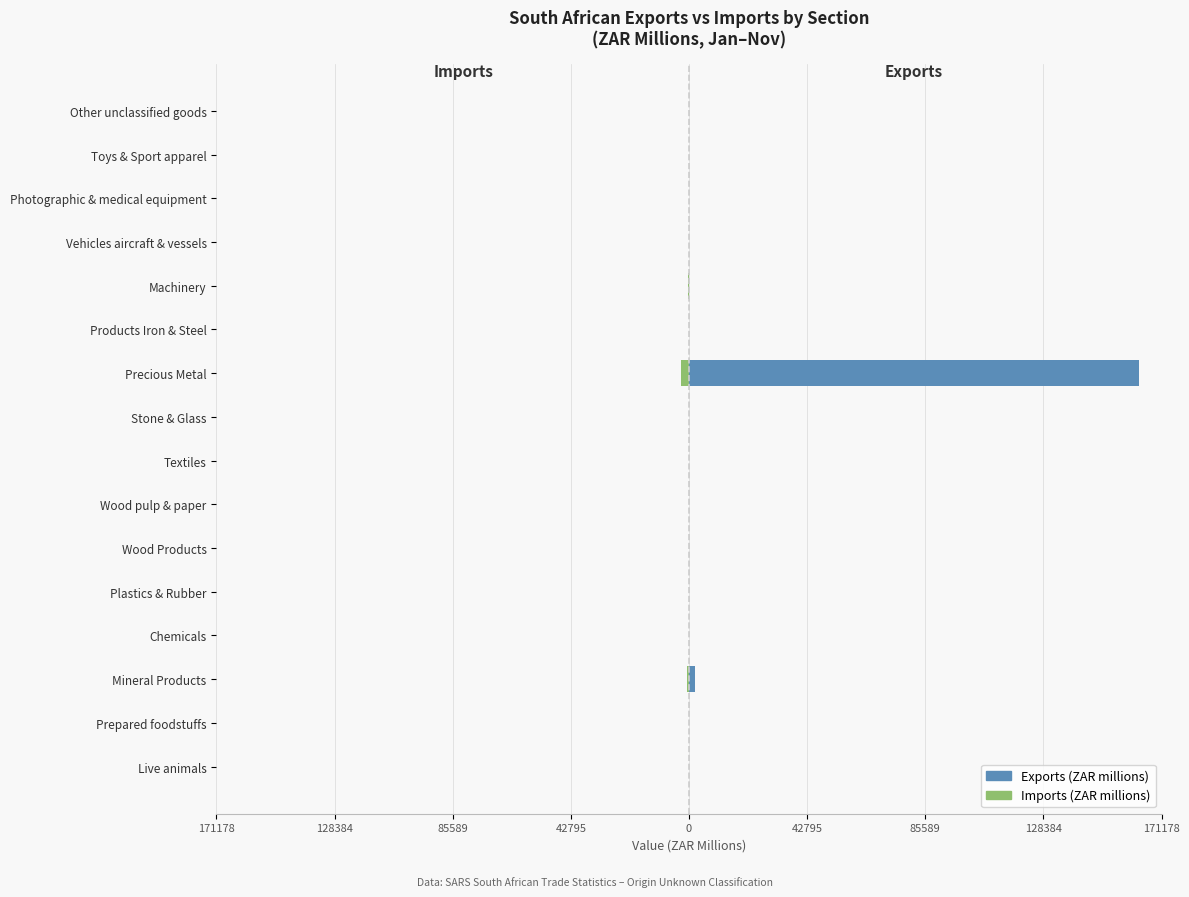

Rank the series by their average value, from lowest to highest.

Imports (ZAR millions), Exports (ZAR millions)